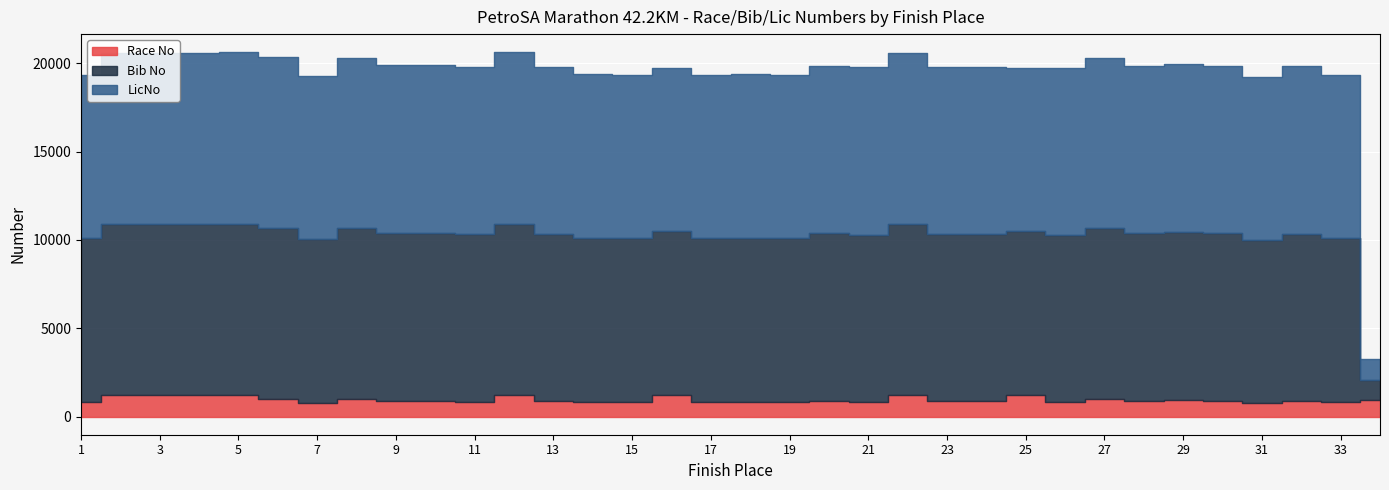

Between 4 and 20, which series saw the biggest shift?

Race No